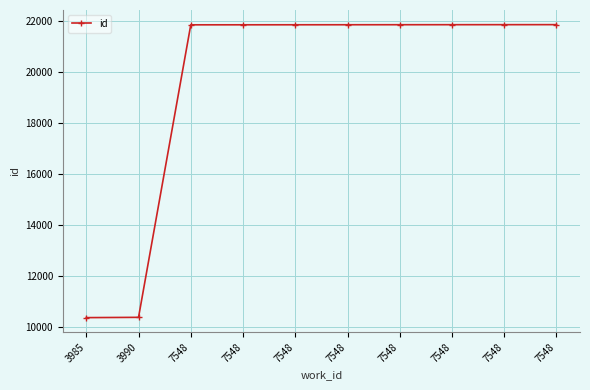

How many lines are shown in the chart?

1